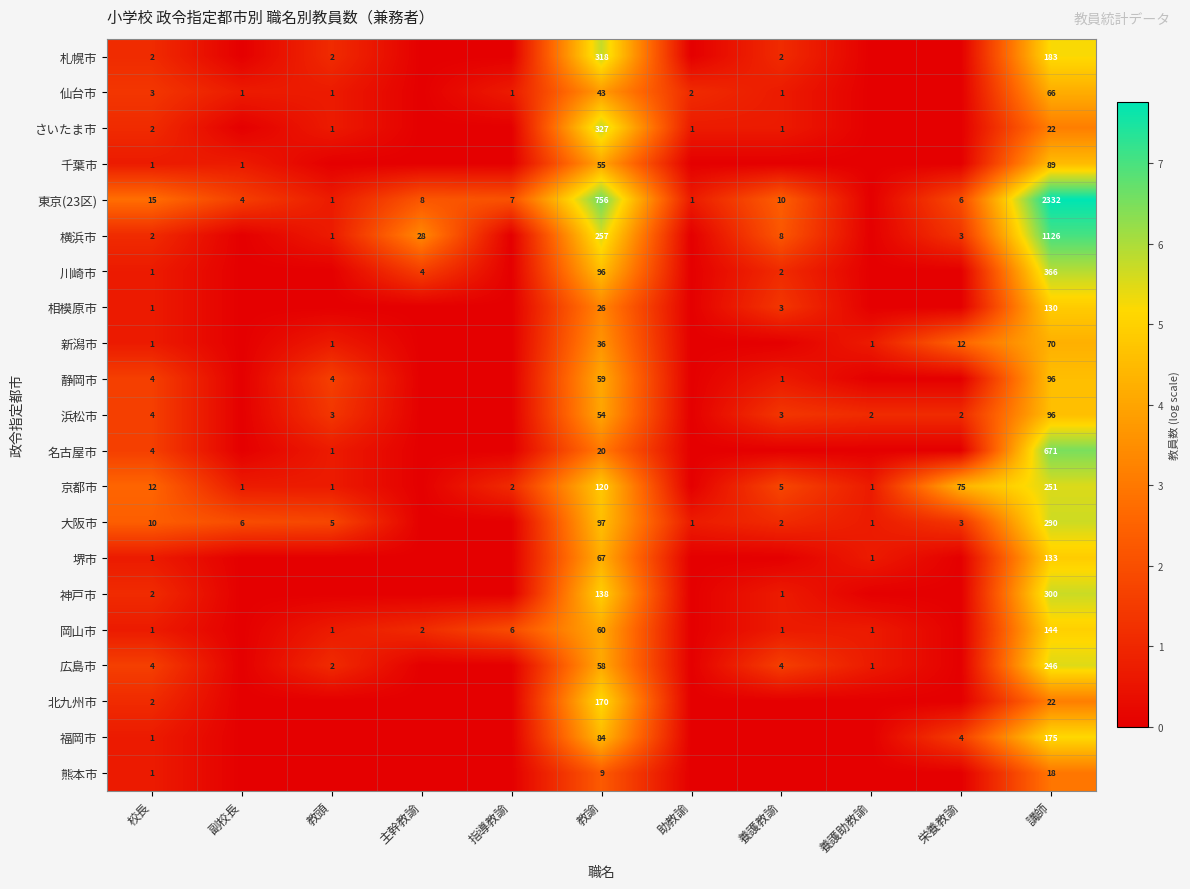

Is it true that 熊本市 equals 1.2 at 教諭?

False